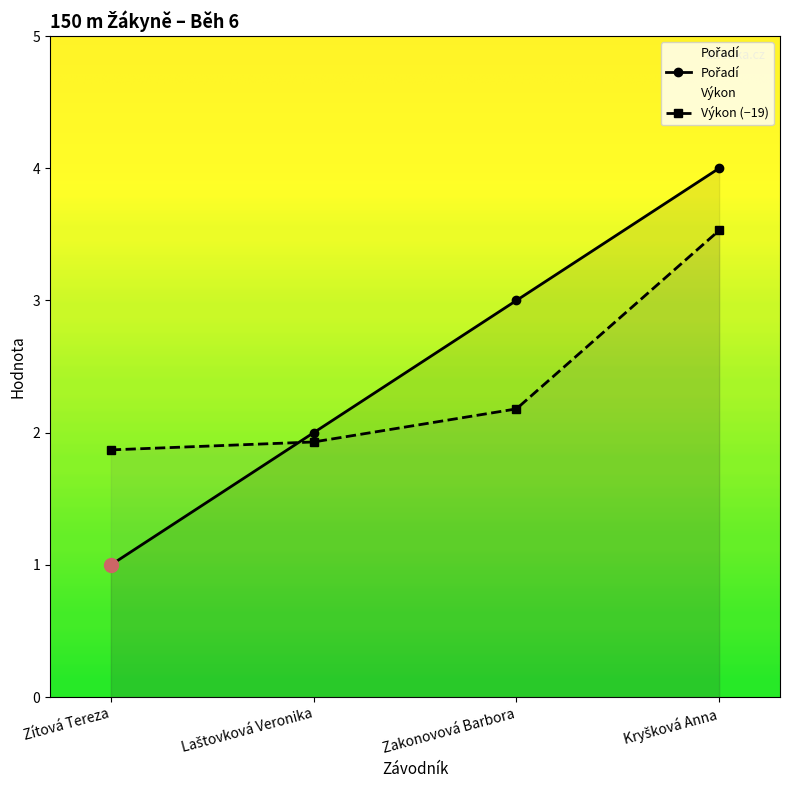

What is the average value of the Pořadí series?

2.5